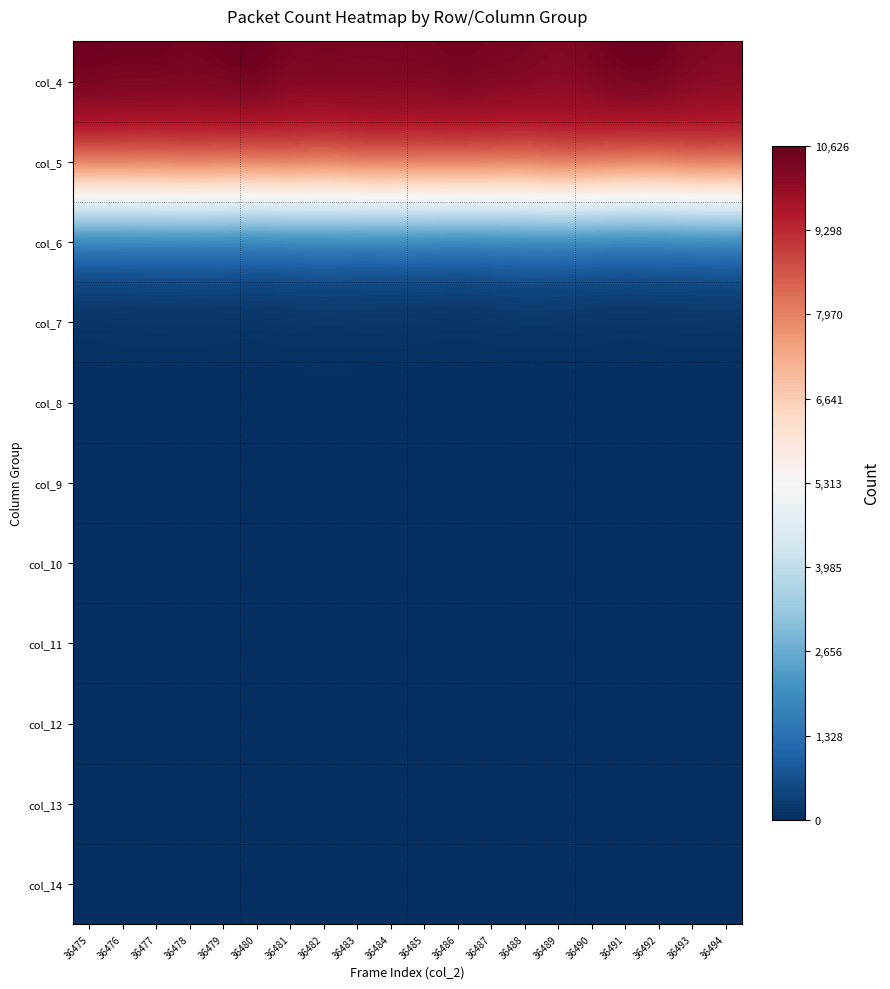

Which category has the highest value across all series?

36480